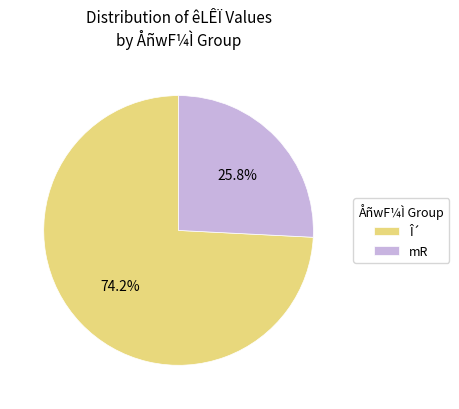

Which slice is the smallest?

mR